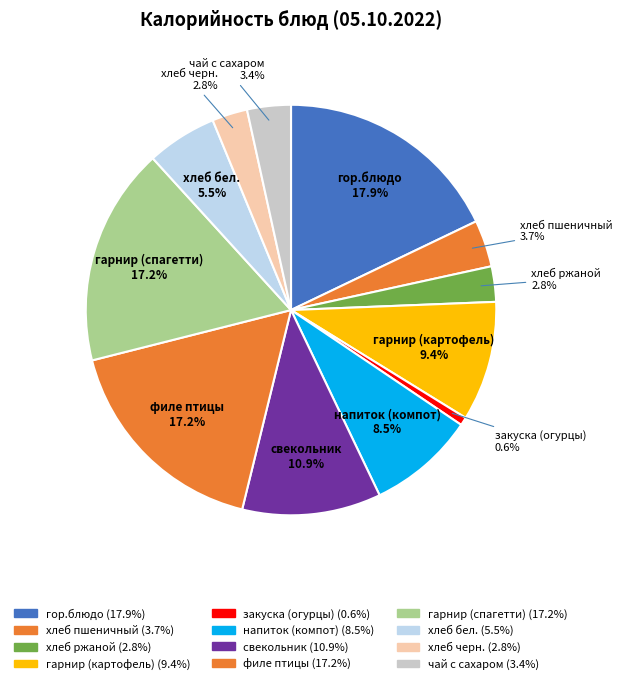

How many segments does this pie chart have?

12